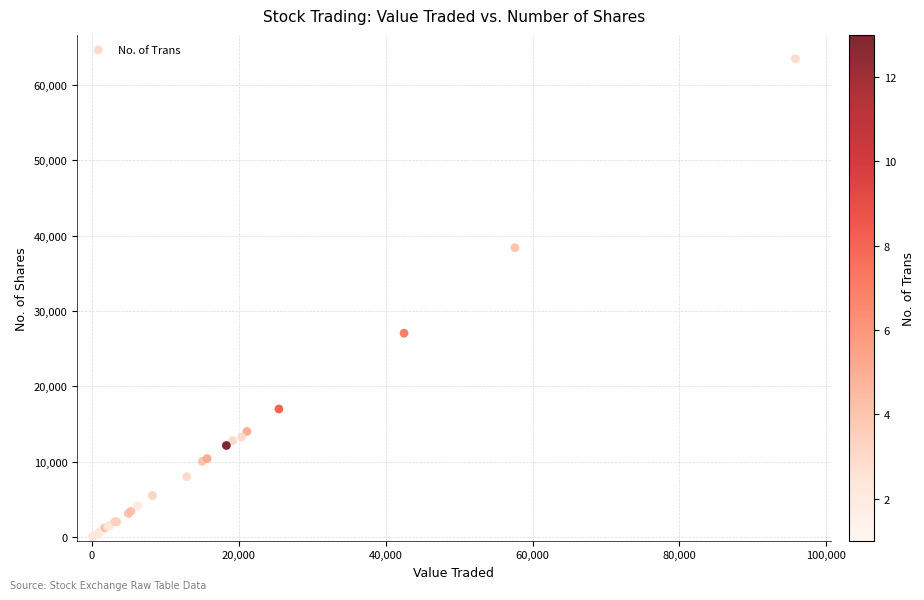

What Y value in the scatter plot is closest to 31729?

27039